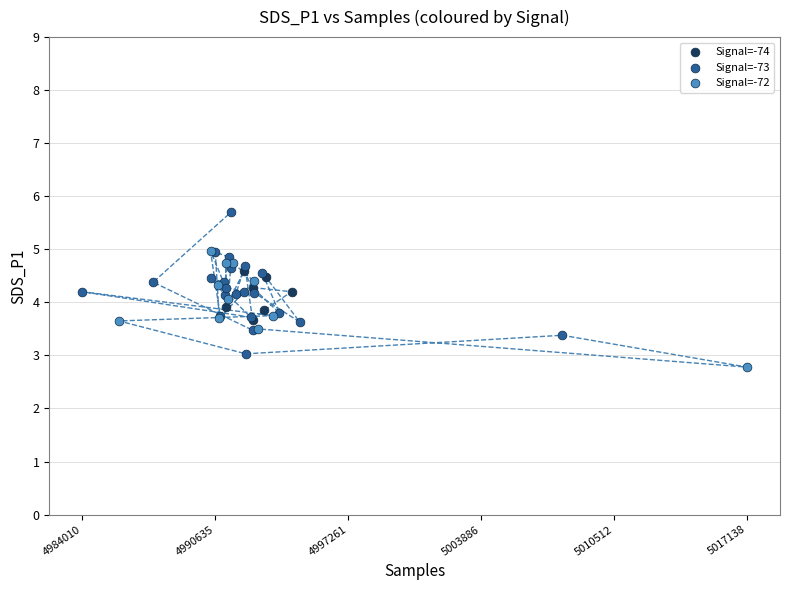

Which series reaches the maximum Y coordinate?

Signal=-73